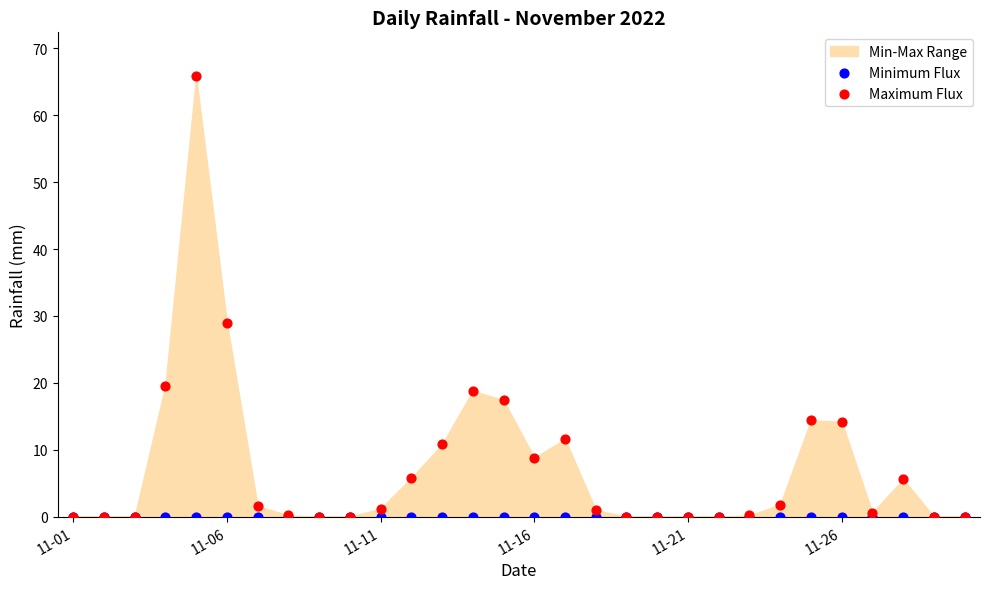

In the Maximum Flux series, what Y value is closest to 32?

29.0